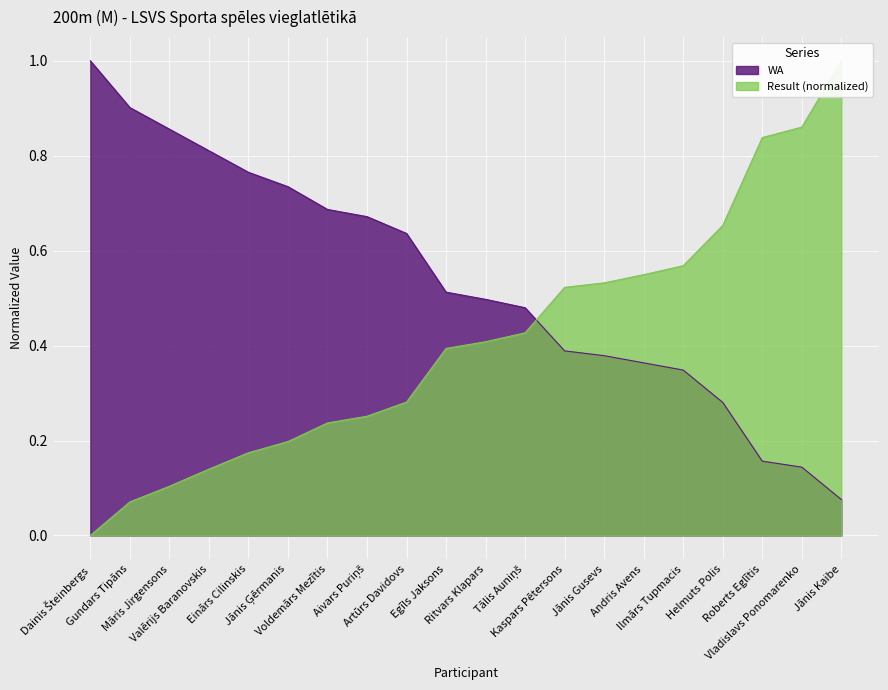

True or false: WA has a value of 0.5 at Dainis Šteinbergs.

False